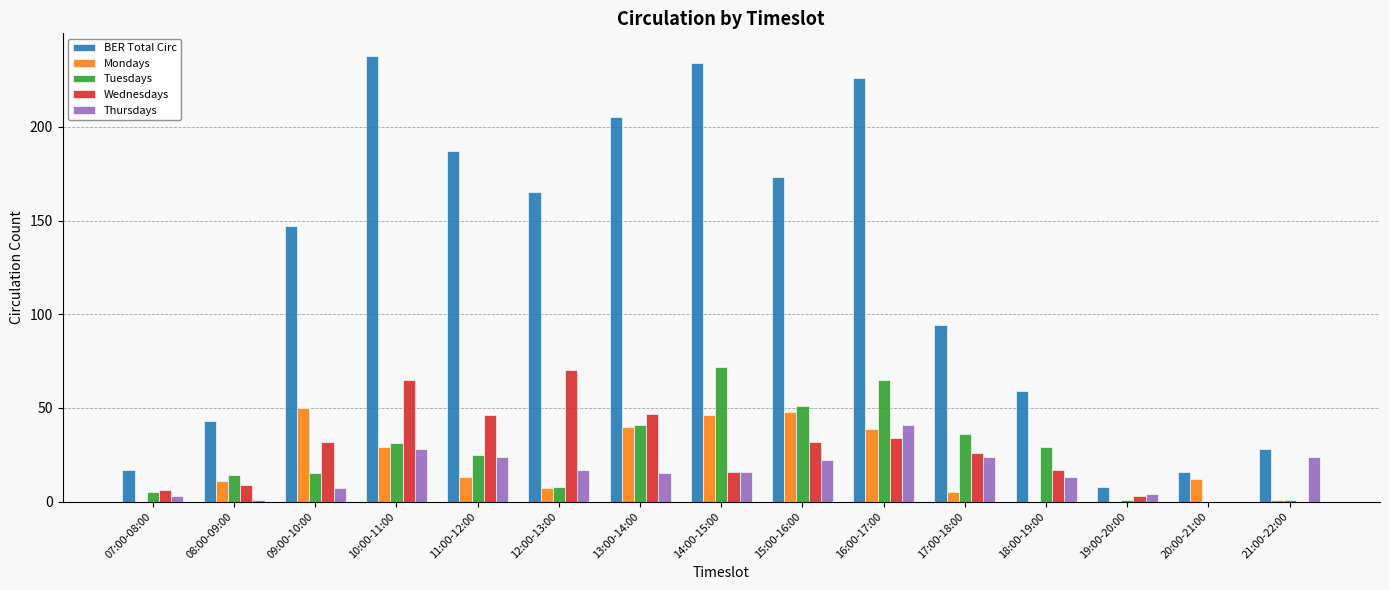

Count the number of categories in the chart.

15